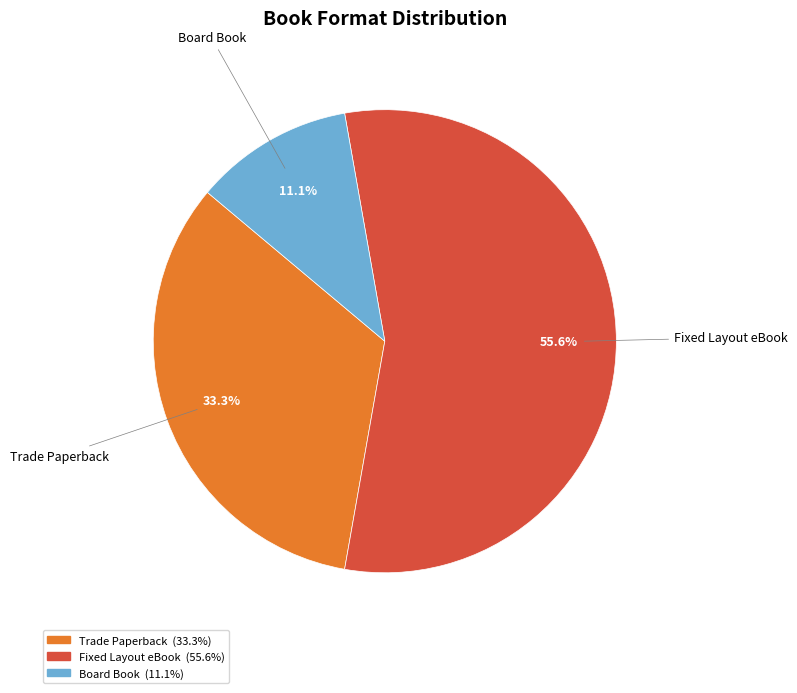

Does Fixed Layout eBook account for over 50% of the chart?

Yes